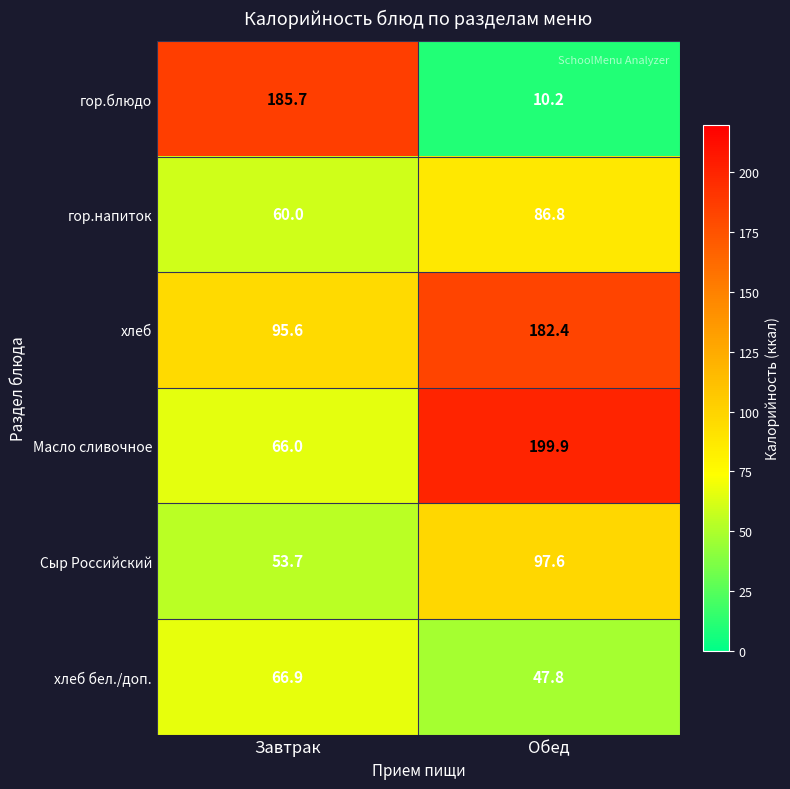

At which category is the sum across all series the highest?

Обед